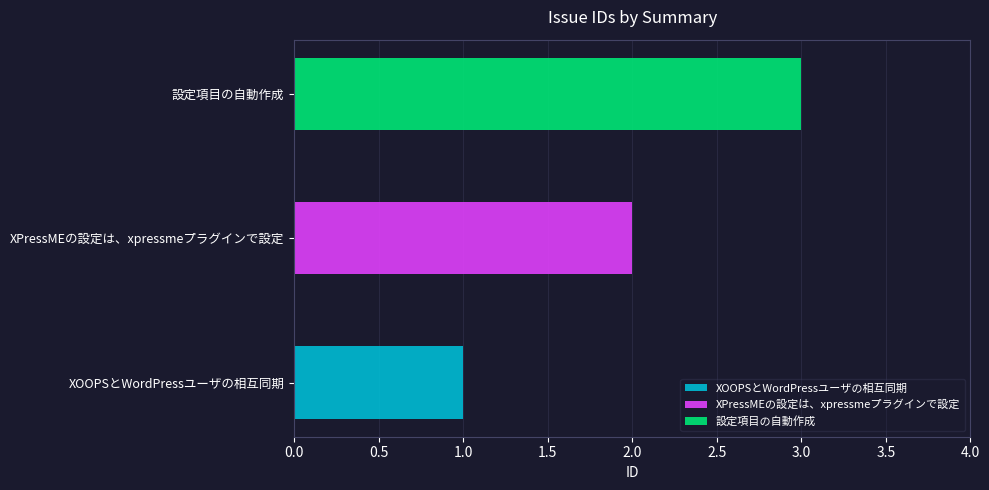

Reading left to right, transcribe all the data shown in this chart.

1	2	3